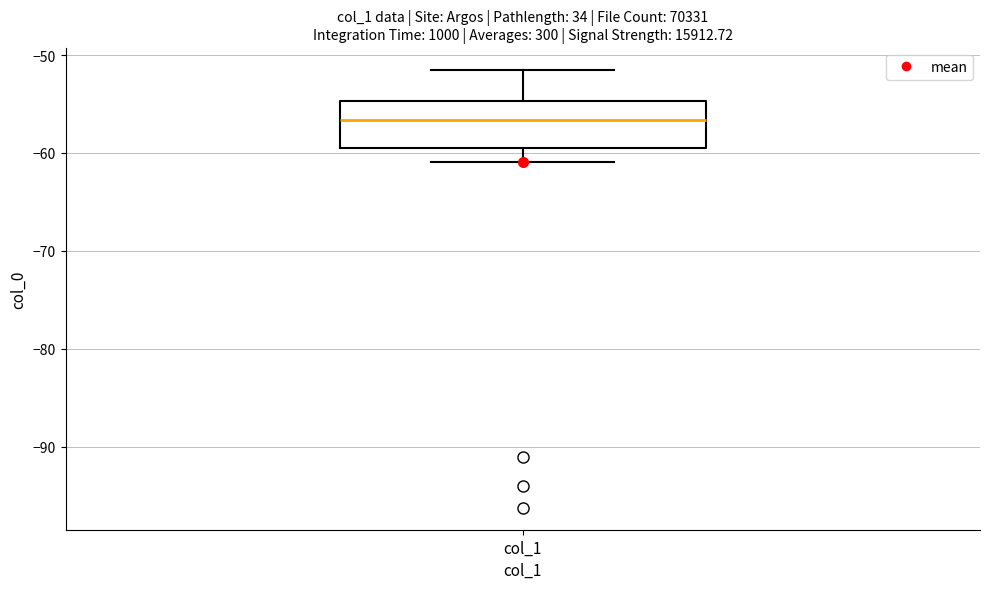

Where is the upper edge of the box for col_1 on the y-axis? The values are not printed on the chart, so give them approximately, as read against the axis.

-55